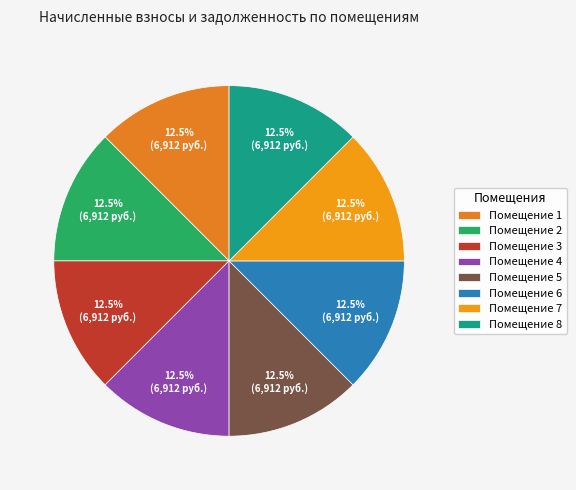

How many slices are in this pie chart?

8